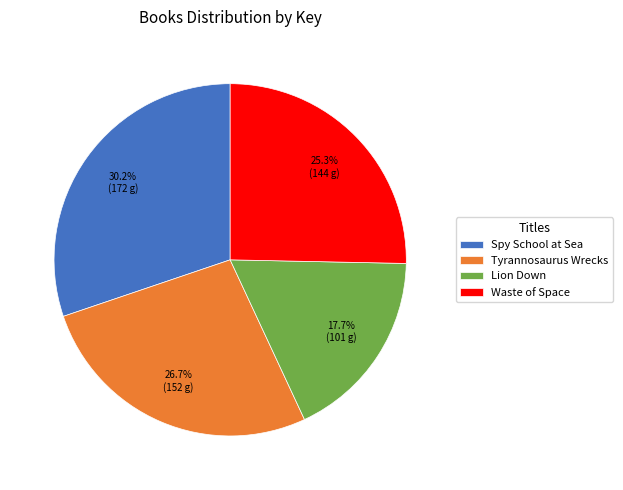

Between Waste of Space and Spy School at Sea, which is larger?

Spy School at Sea